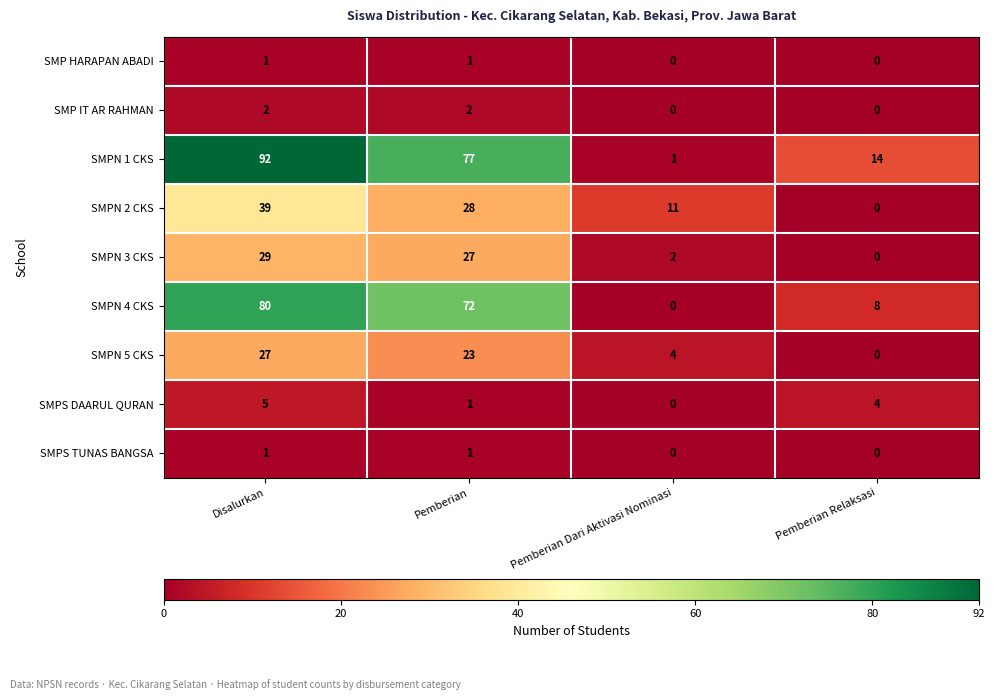

The value of SMPN 2 CKS at Pemberian Dari Aktivasi Nominasi is 19. True or false?

False